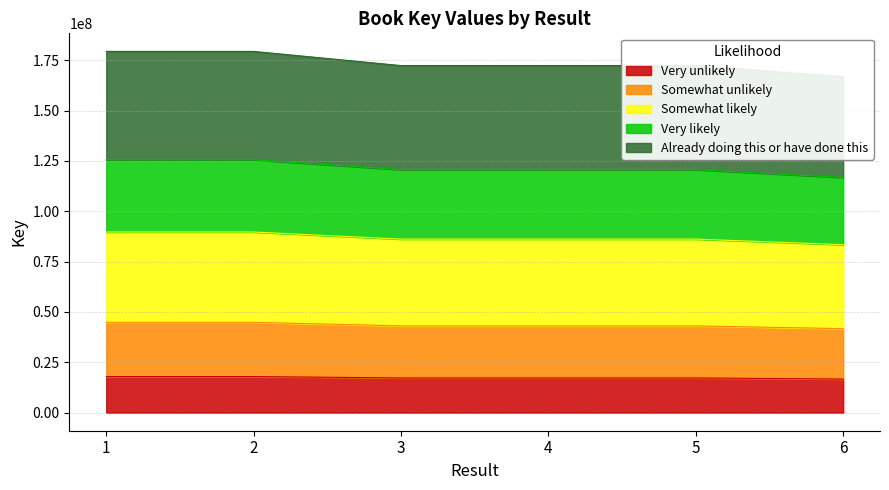

Which category has the lowest value across all series?

6